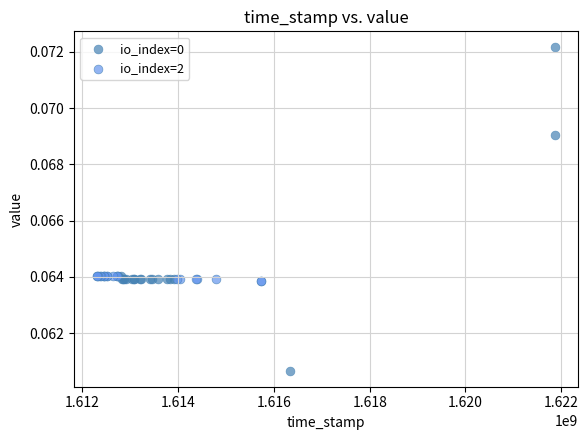

Which series contains the lowest Y value?

io_index=0